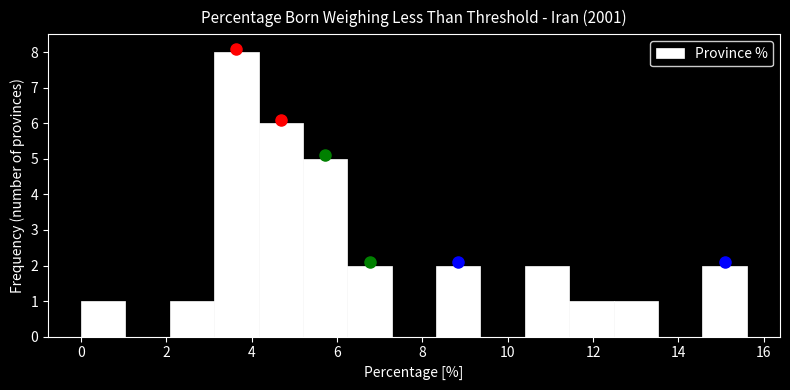

Reading left to right, transcribe this chart: for each bar, give the range it covers on the x-axis and its height. Neither the bar edges nor the heights are printed on the chart, so give them approximately, as read against the axes.

0.00 to 1.04: 1
1.04 to 2.08: 0
2.08 to 3.12: 1
3.12 to 4.16: 8
4.16 to 5.20: 6
5.20 to 6.24: 5
6.24 to 7.28: 2
7.28 to 8.32: 0
8.32 to 9.36: 2
9.36 to 10.40: 0
10.40 to 11.44: 2
11.44 to 12.48: 1
12.48 to 13.52: 1
13.52 to 14.56: 0
14.56 to 15.60: 2